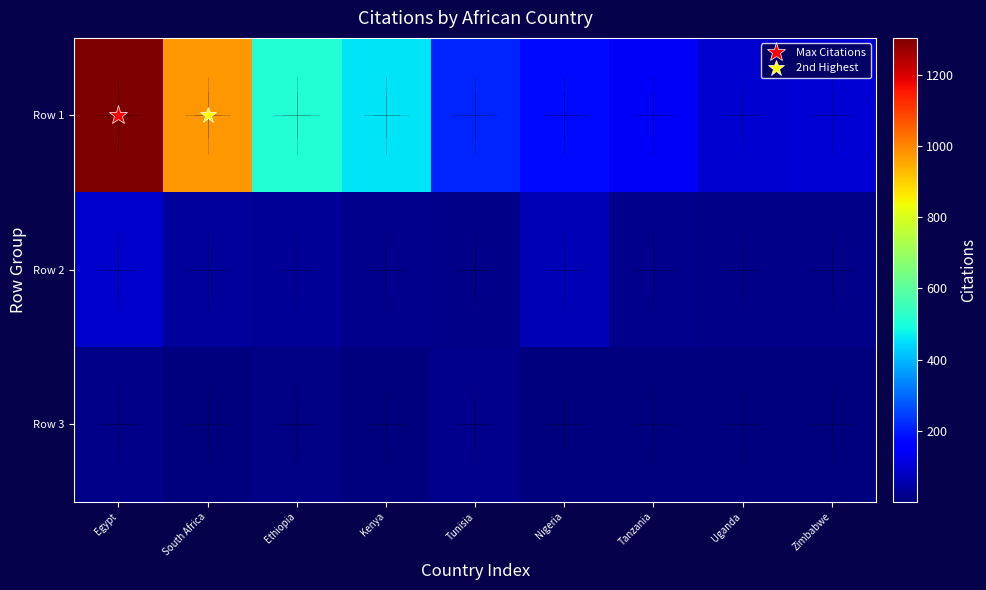

What is the minimum value shown in the chart?

1